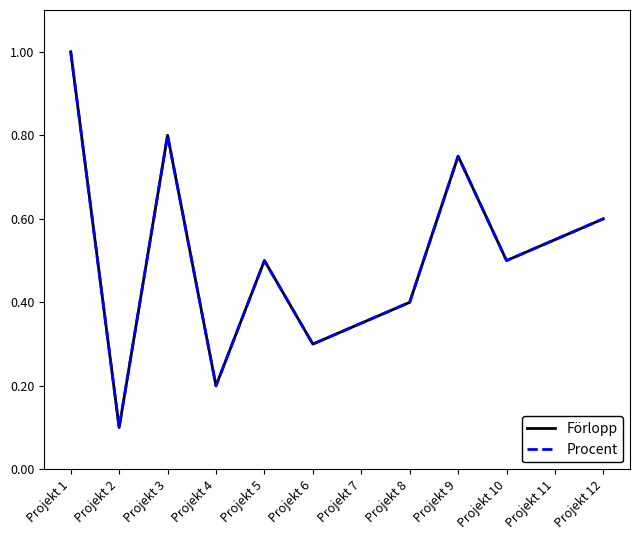

Is this an area chart (filled region under the line)?

No